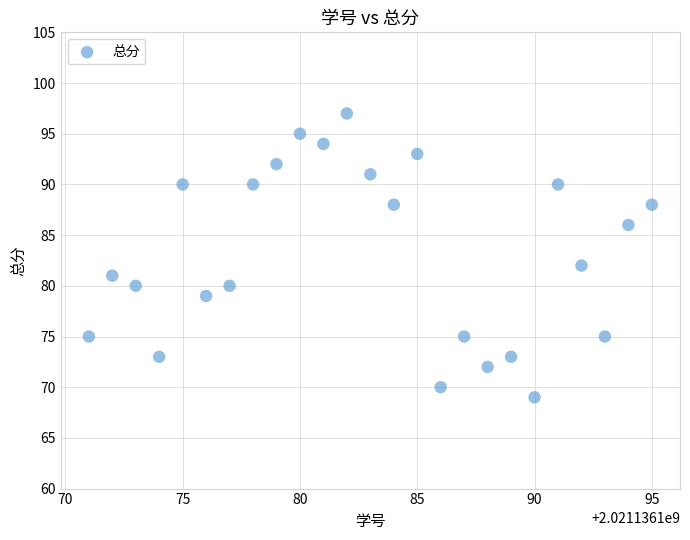

What is the range of Y values (max minus min)?

28